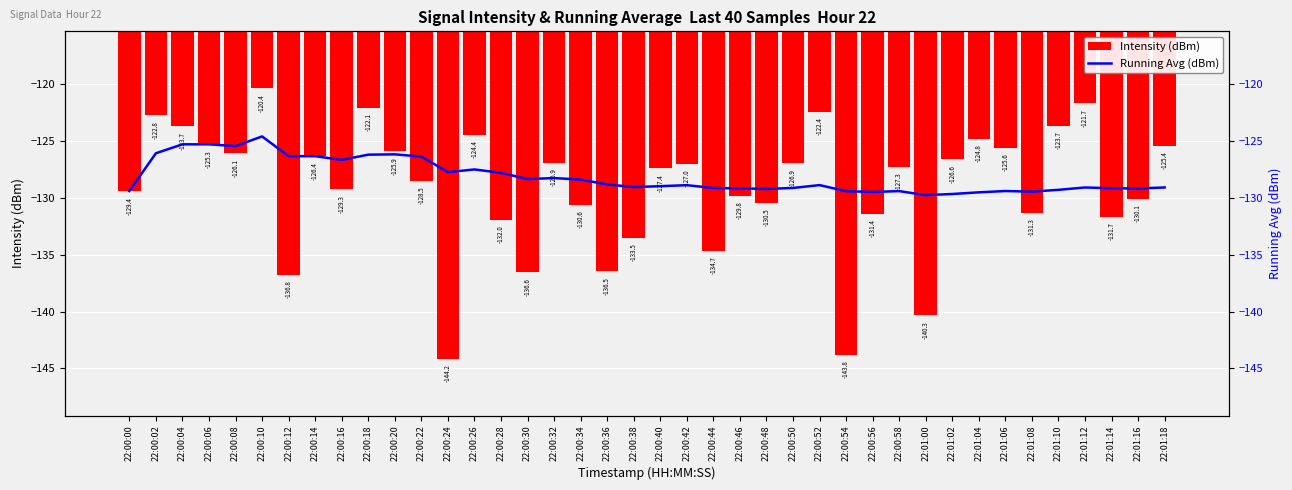

Where is Intensity (dBm) nearest to the value -132?

22:00:28